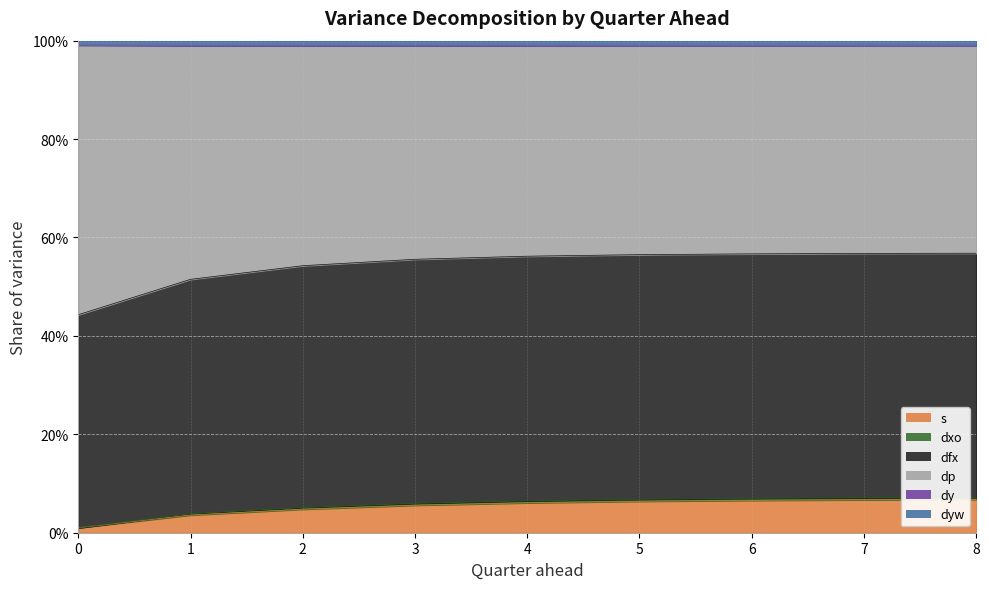

Where is dy nearest to the value 0?

1